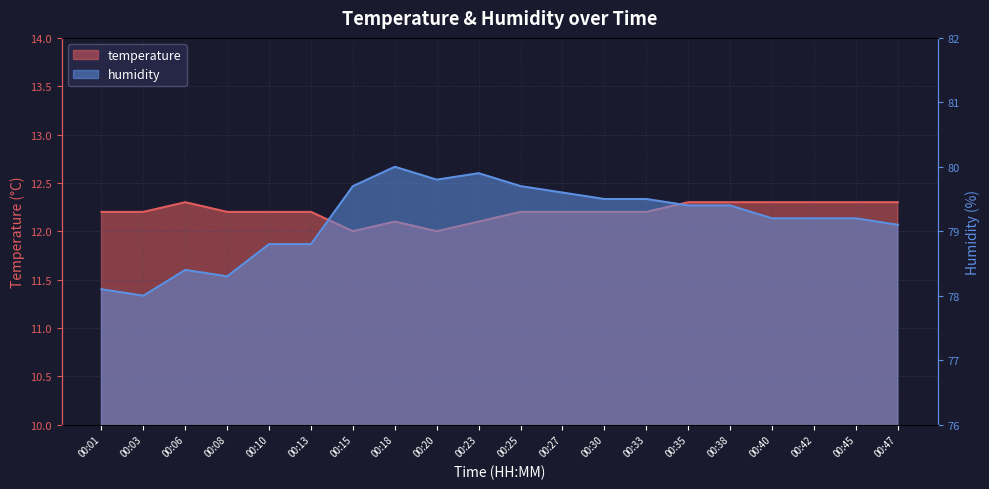

Rank the series by their average value, from highest to lowest.

humidity, temperature